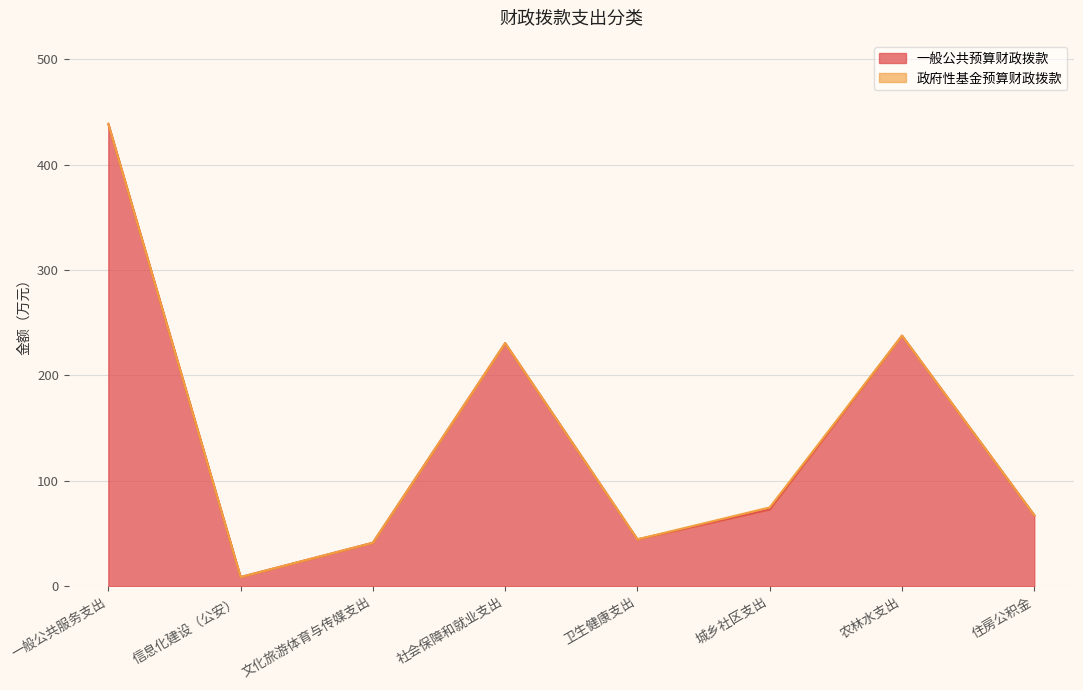

Does the chart have visible grid lines?

Yes